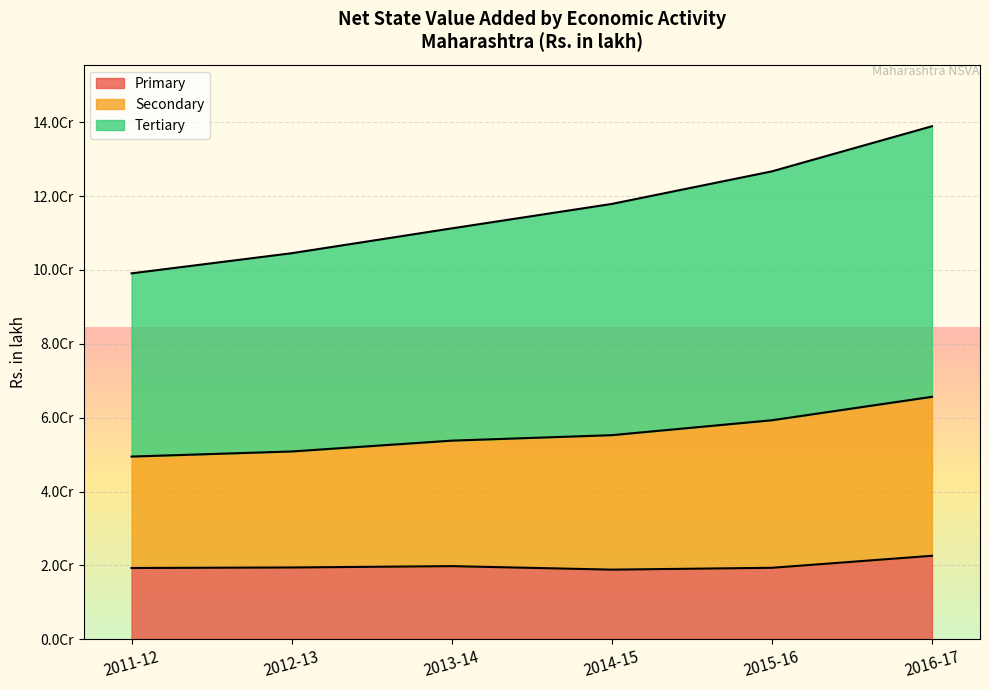

What are all the series names shown in the legend?

Primary, Secondary, Tertiary